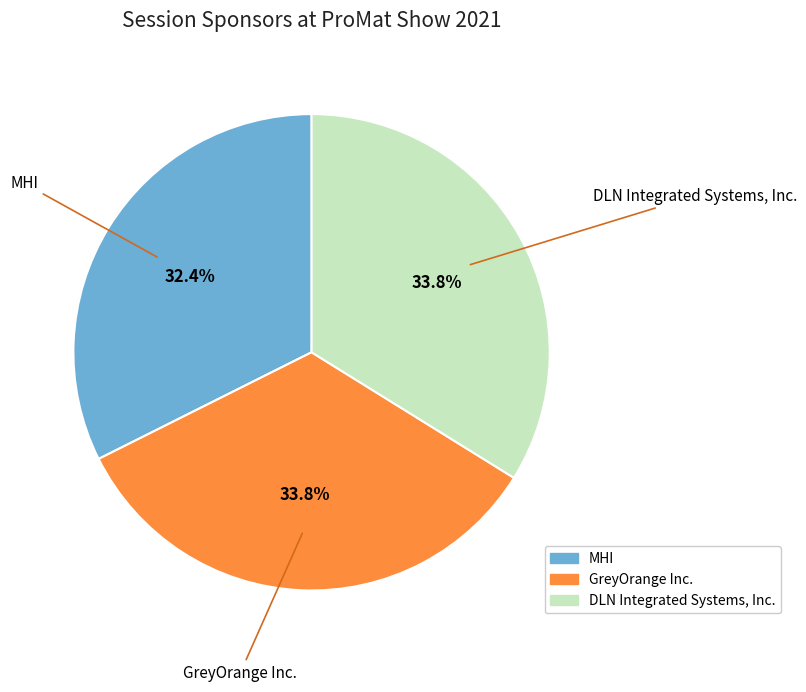

True or false: MHI accounts for 32% of the total.

True